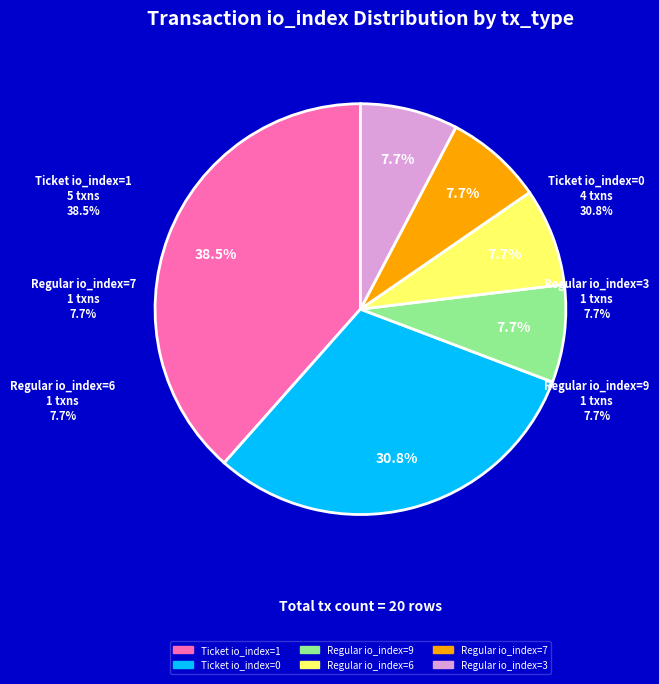

Is Ticket (io_index=0) the majority of the pie?

No